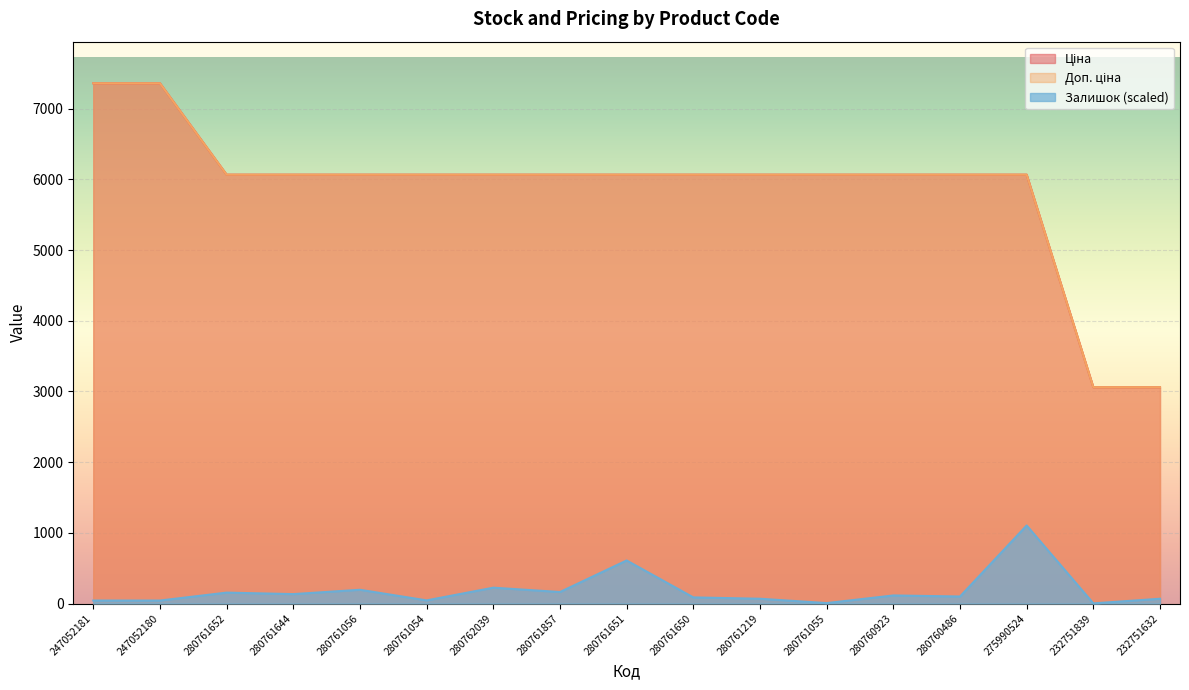

What is the approximate value of Залишок at 275990524?

1104.0